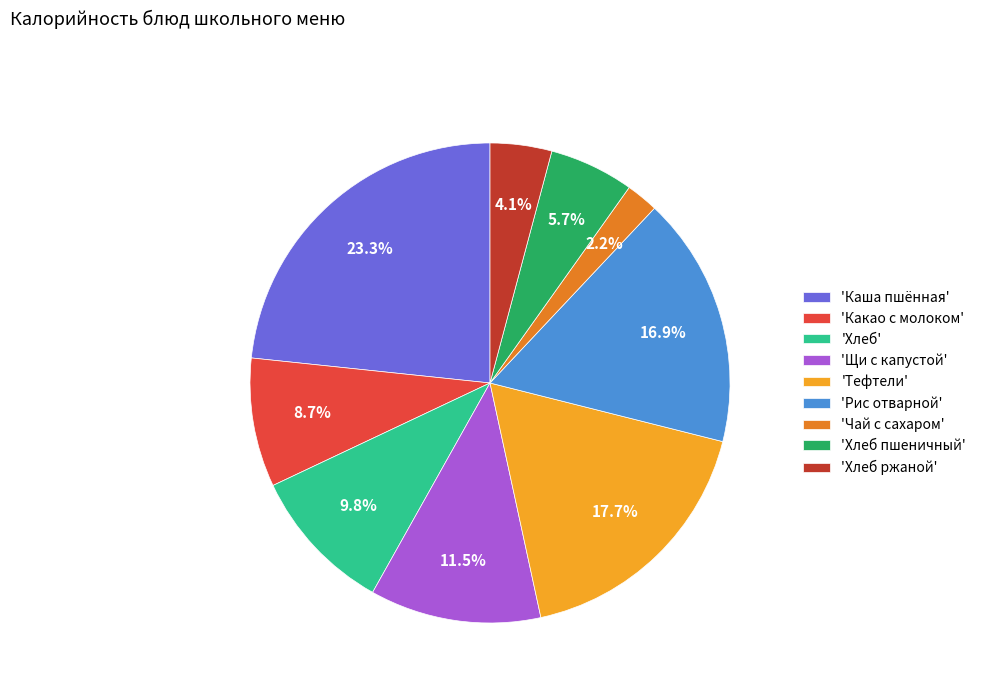

How much of the chart is everything except 'Чай с сахаром'?

97.8%